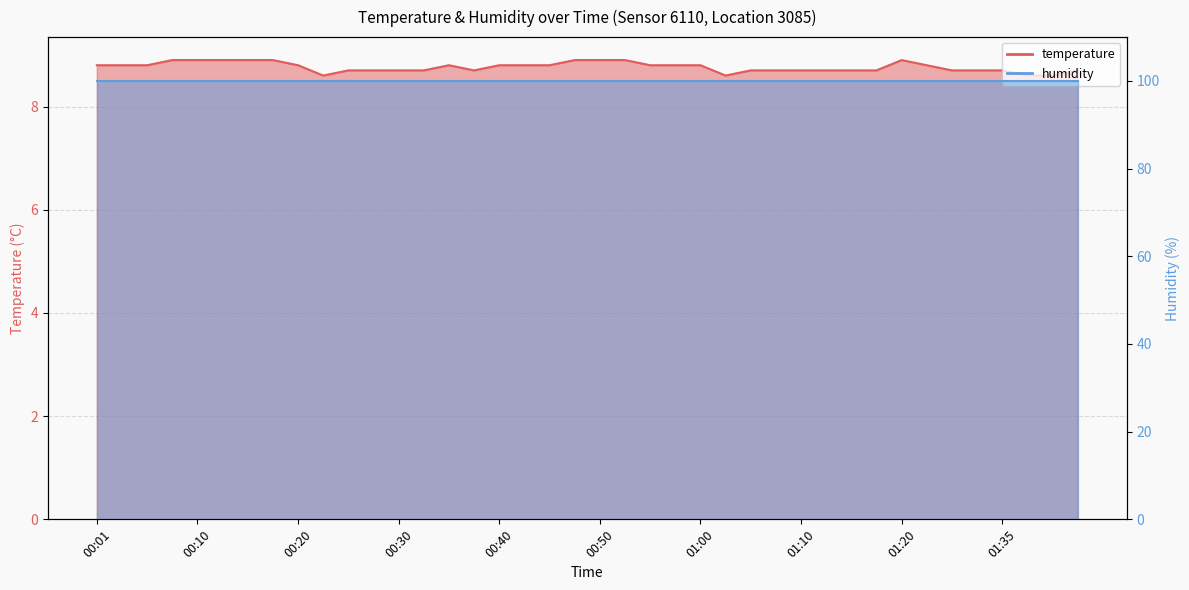

Where is the data nearest to the value 8?

00:23